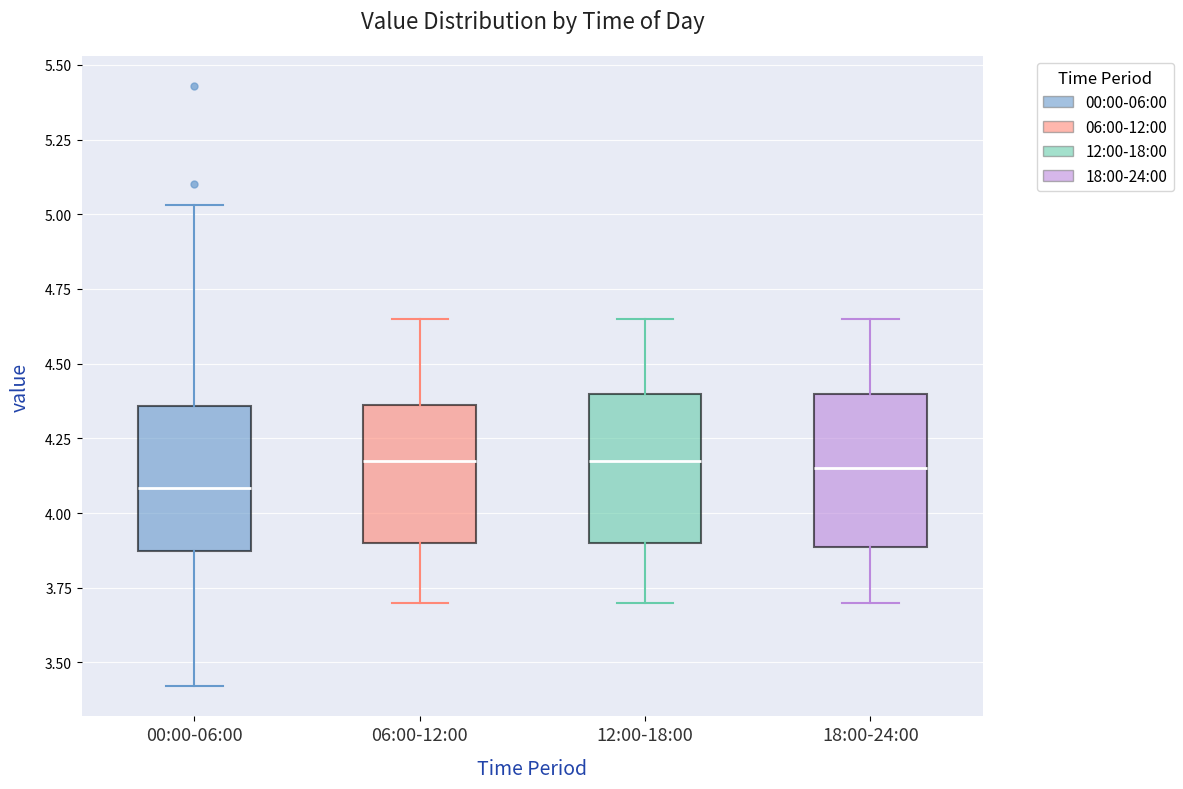

Which box has the lowest median line?

00:00-06:00